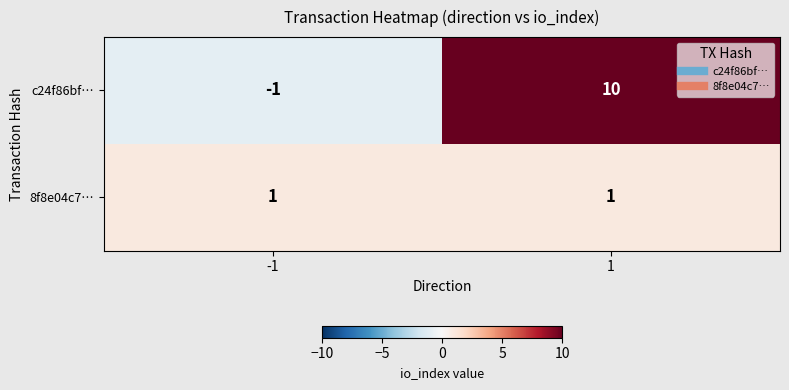

At 1, list the series in order from smallest to largest.

8f8e04c7…, c24f86bf…